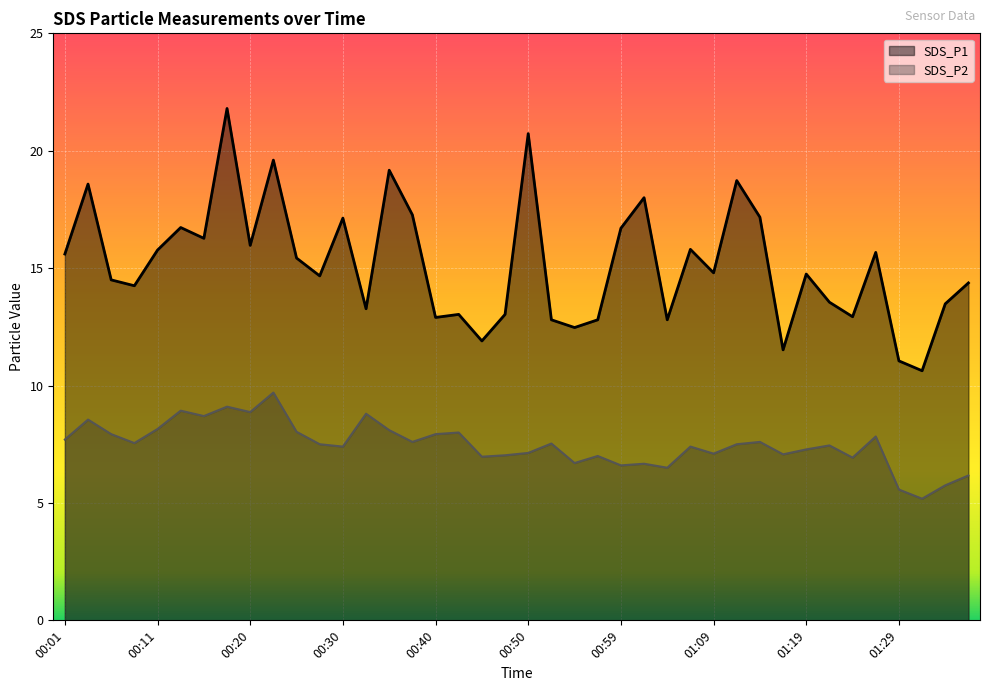

How many values in the SDS_P1 series exceed 14?

25